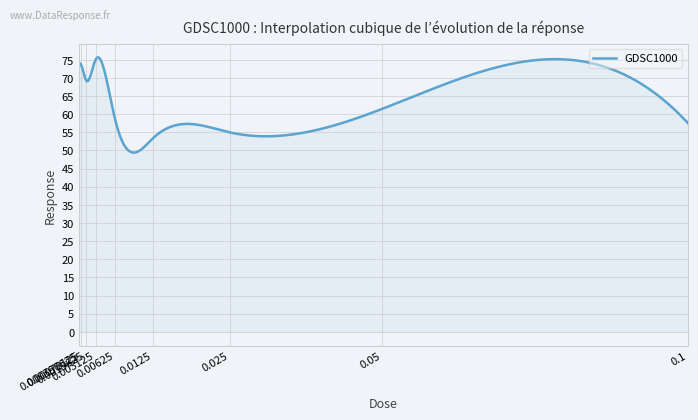

What is the greatest value displayed?

75.6